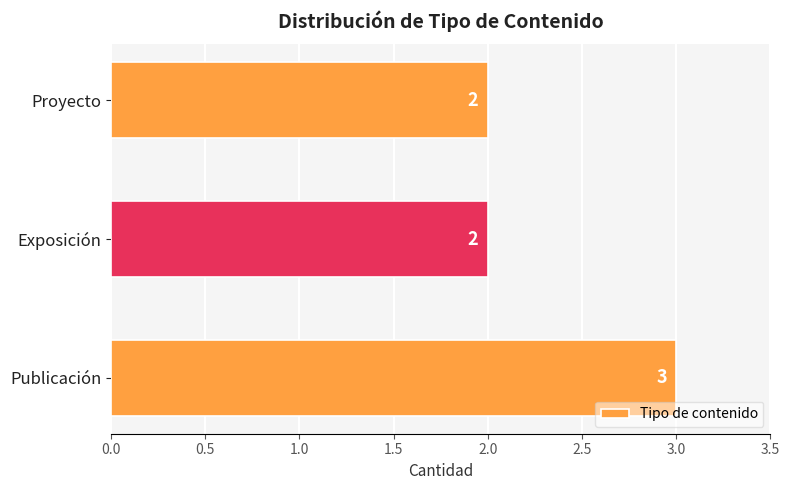

Reading bottom to top, list all the values displayed in this chart.

3	2	2